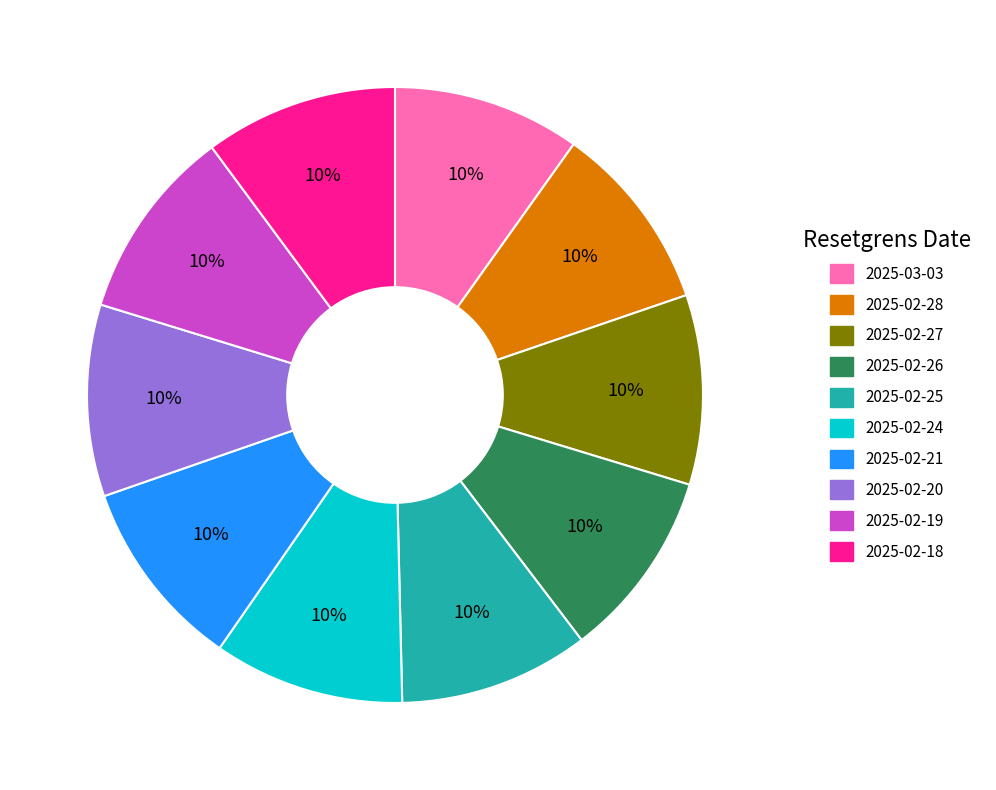

Is it true that 2025-02-27 is 1% of the pie?

False